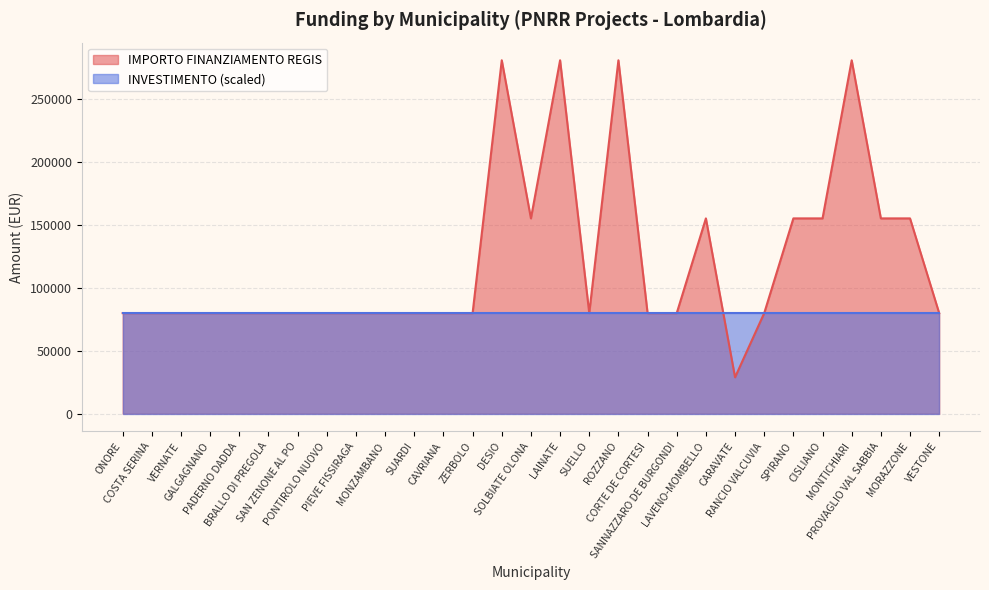

What is the change in value from CORTE DE CORTESI to CISLIANO?

+75312